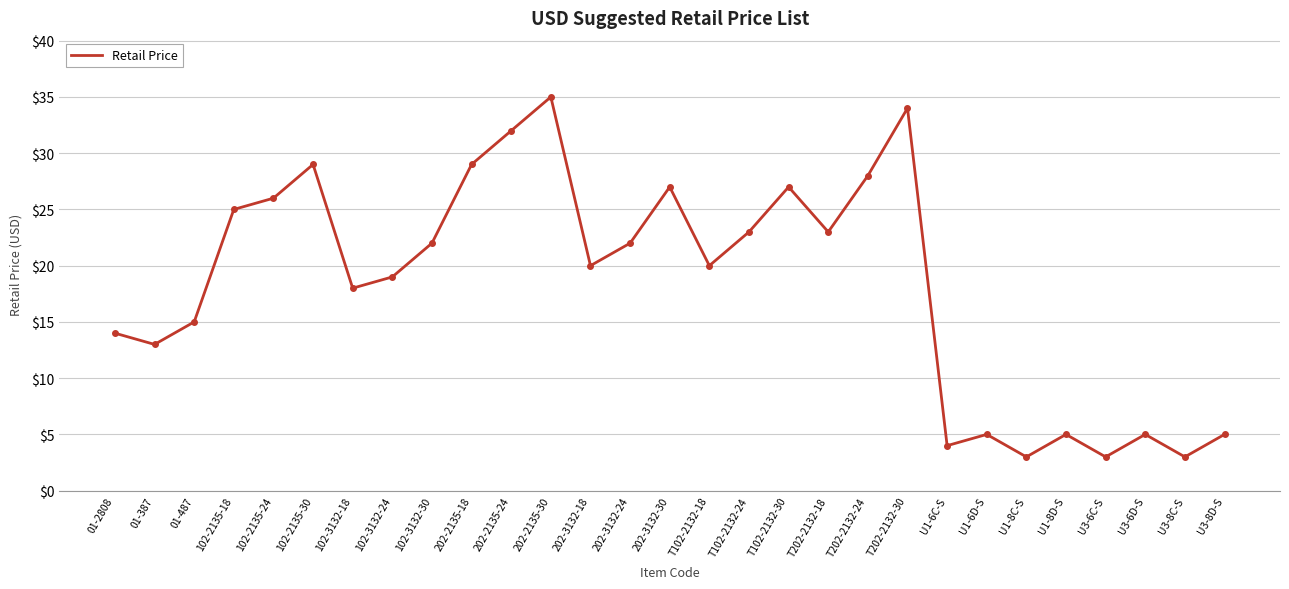

The chart shows a value of 14 at 01-2808. True or false?

True